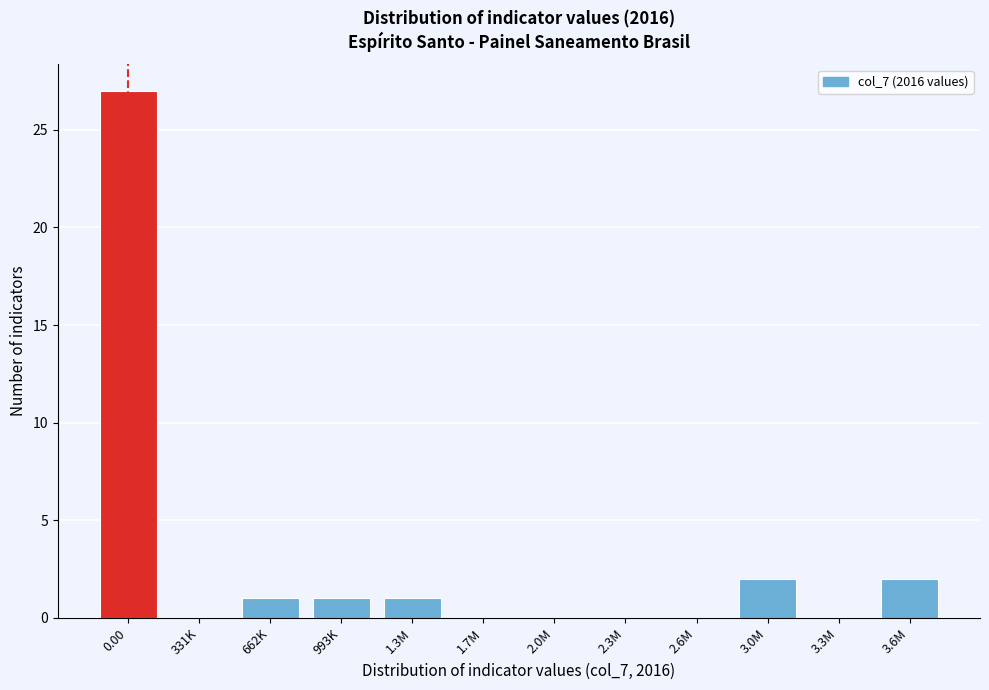

Reading left to right, list all the values displayed in this chart.

0.00=27	331K=0	662K=1	993K=1	1.3M=1	1.7M=0	2.0M=0	2.3M=0	2.6M=0	3.0M=2	3.3M=0	3.6M=2